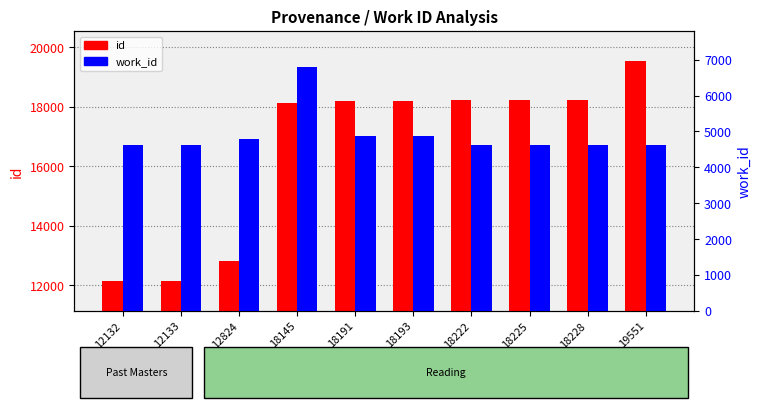

Does the chart contain stacked bars?

No